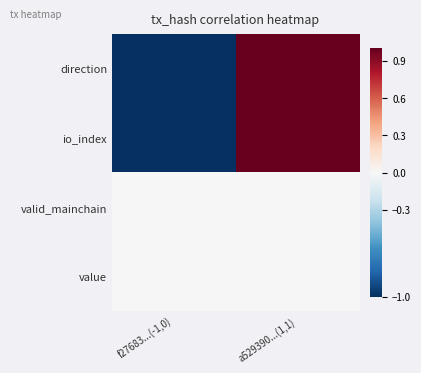

At a529390...(1,1), list the series in order from smallest to largest.

valid_mainchain, value, direction, io_index